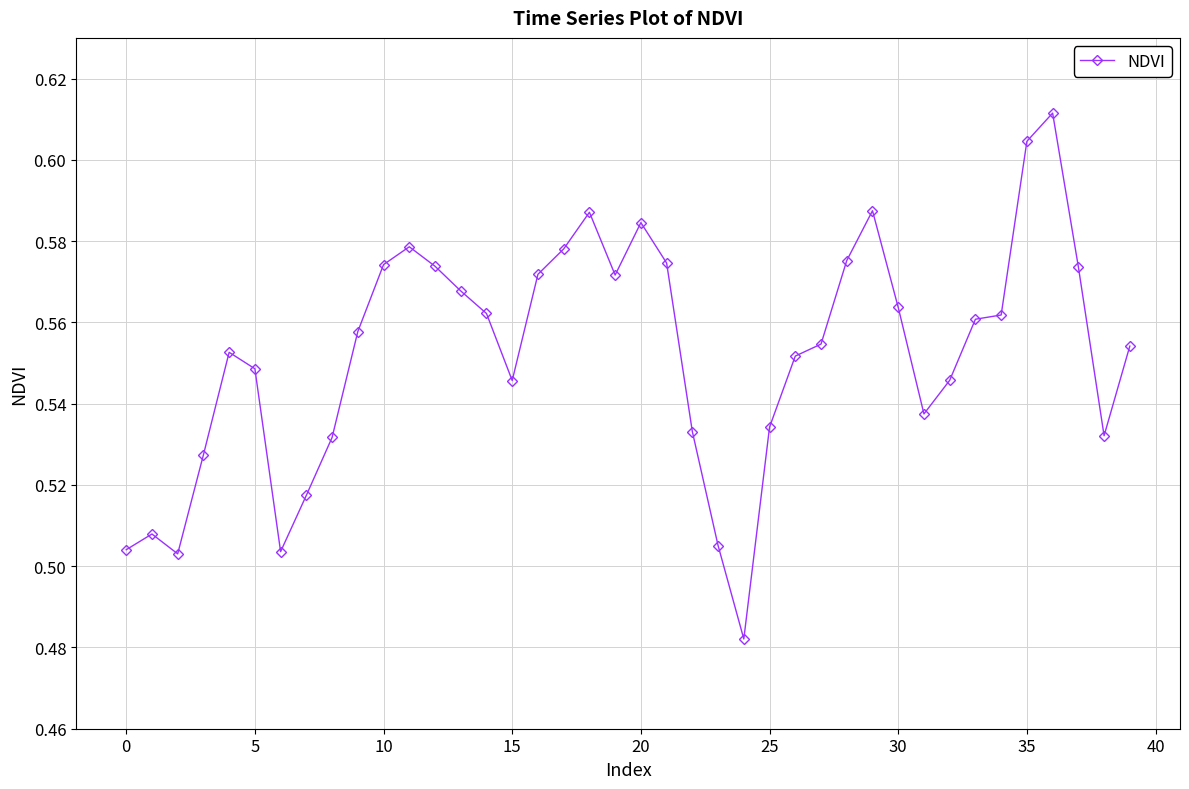

How many values are between 0 and 1?

40